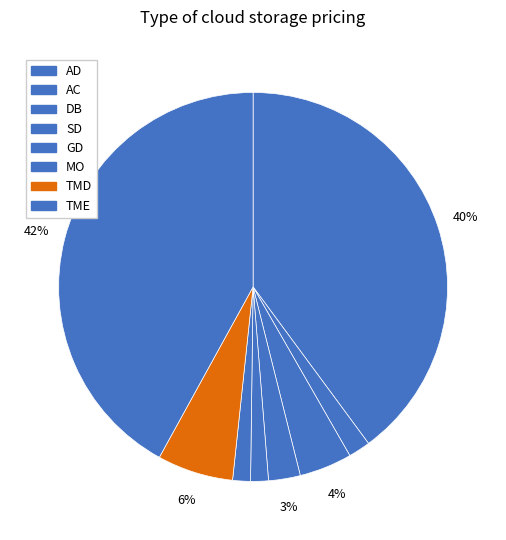

Combined, what portion of the pie is SD and DB?

7.0%